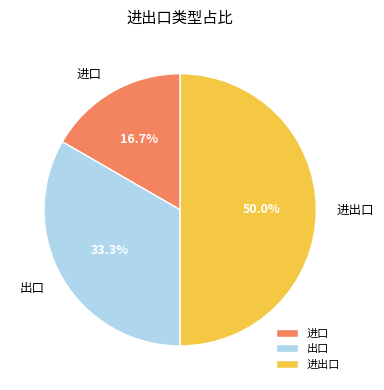

Approximately how many times larger is the value at 出口 compared to 进口?

2.0